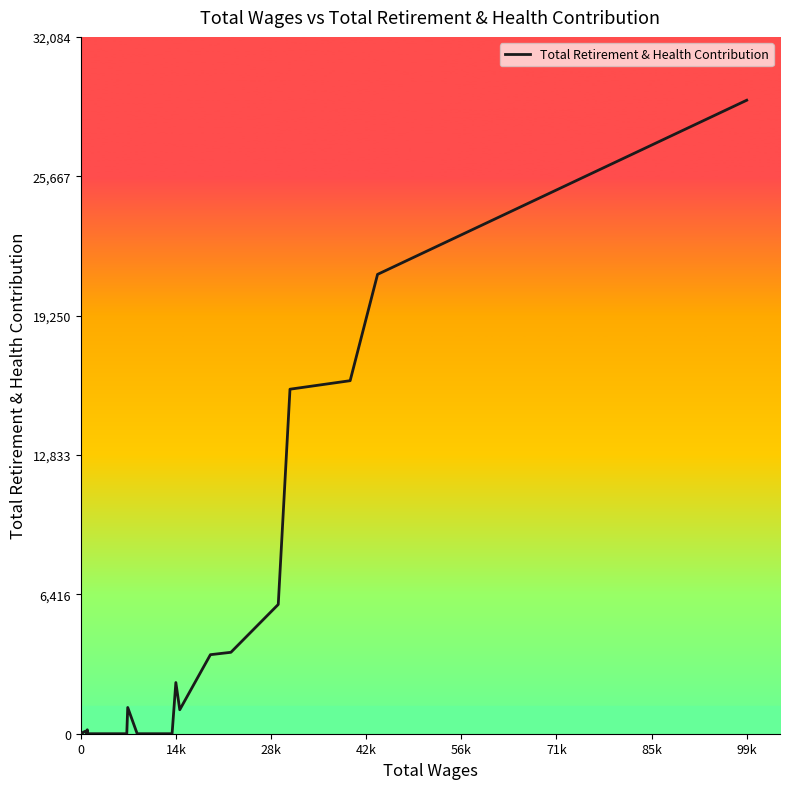

What is the greatest value displayed?

29168